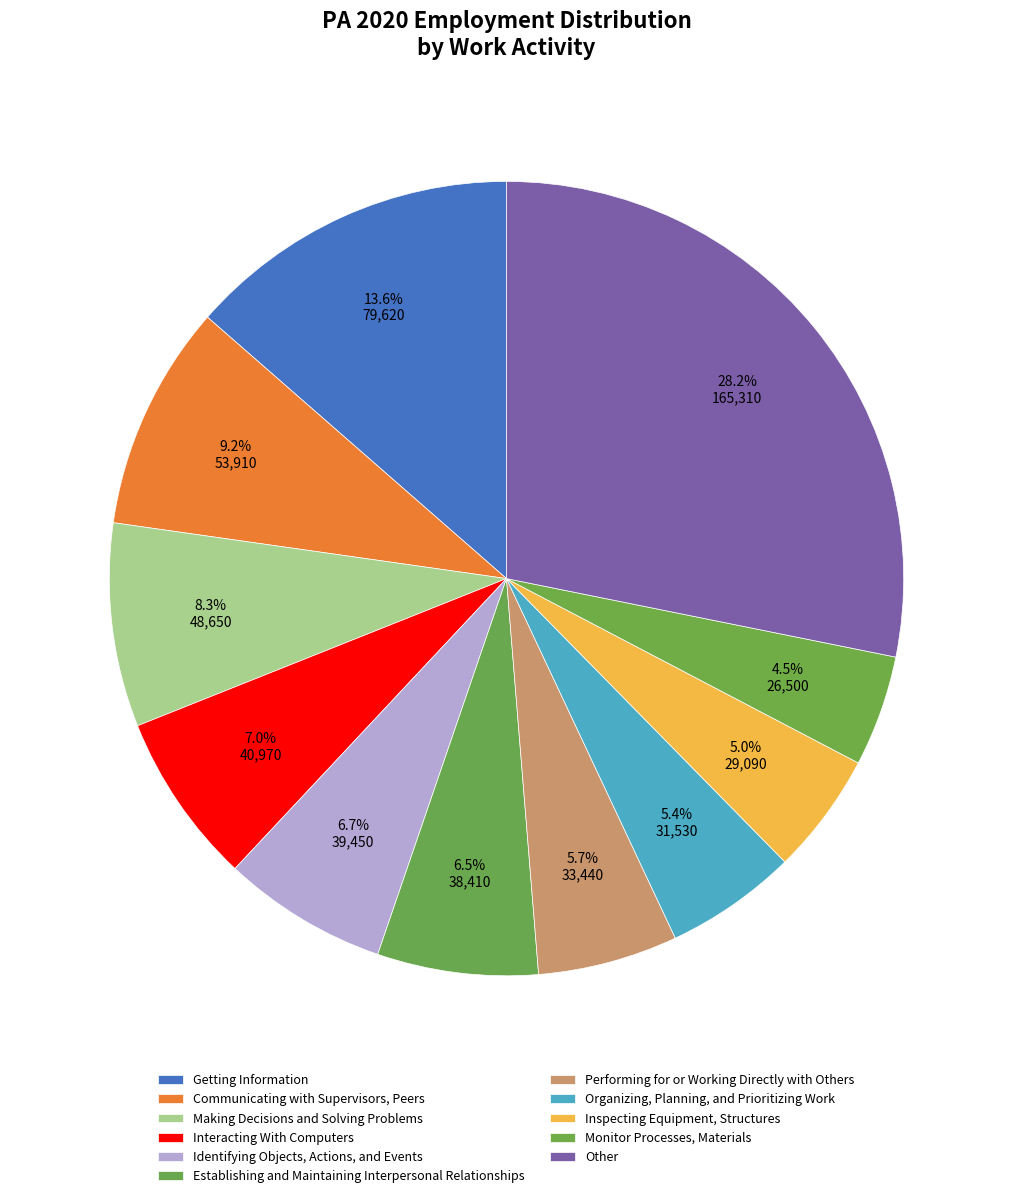

Count the number of slices in the pie.

11